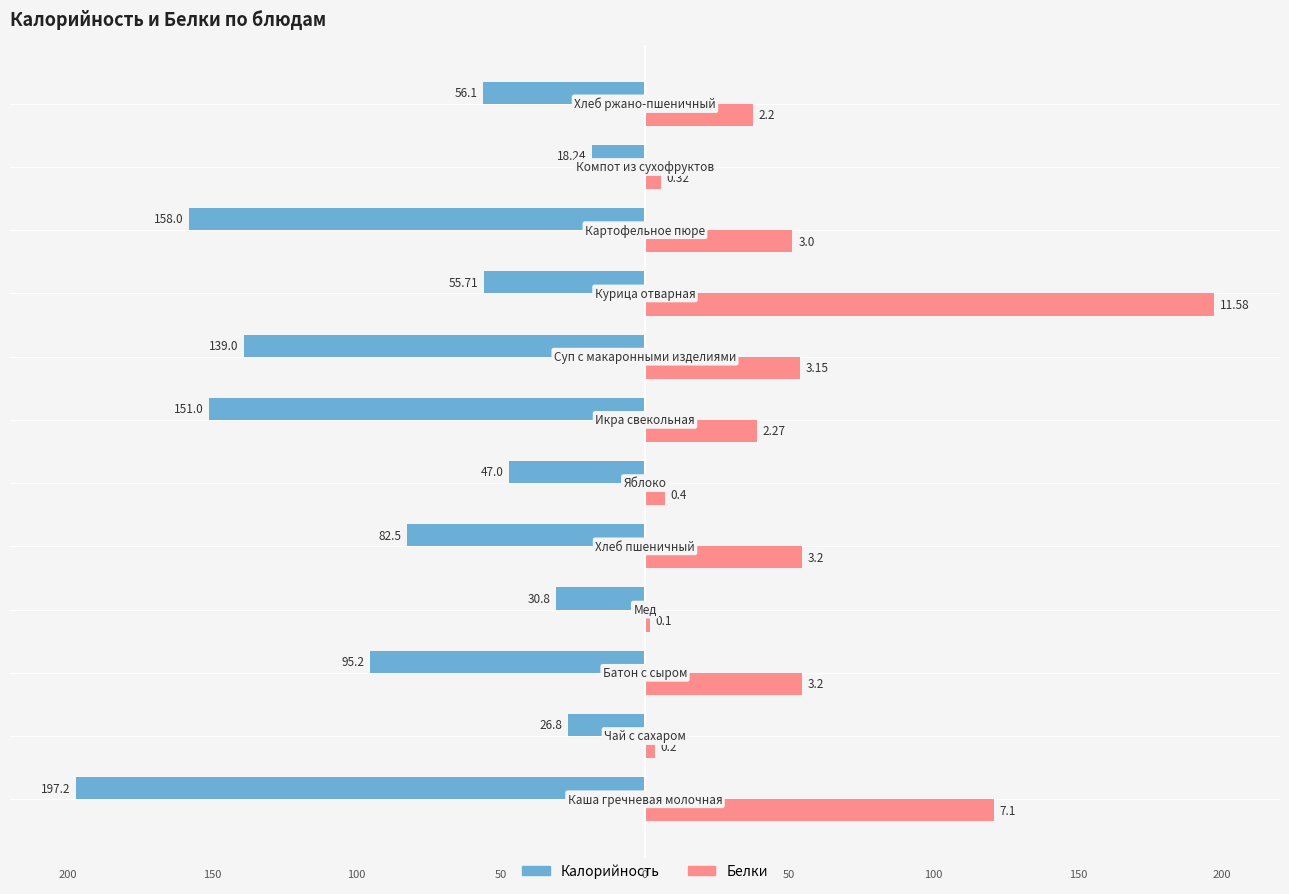

What are all the series names shown in the legend?

Калорийность, Белки